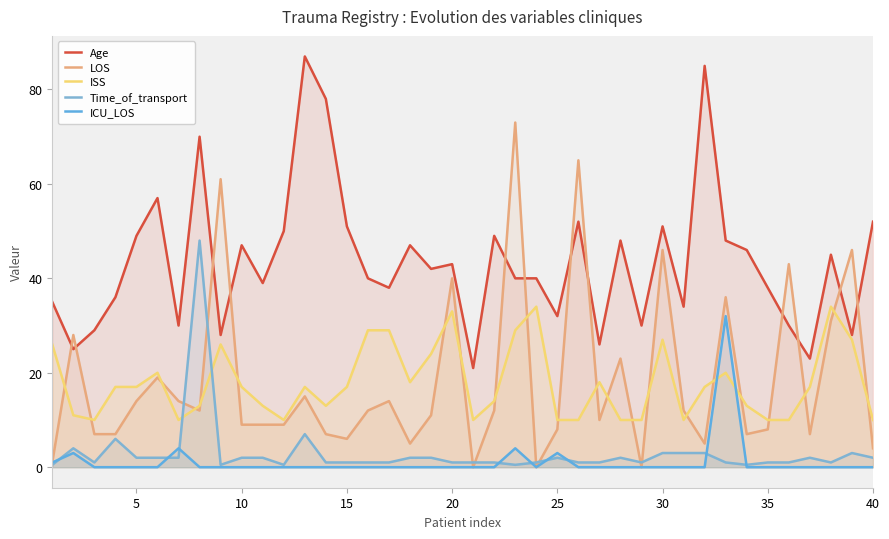

Does the chart have visible grid lines?

No